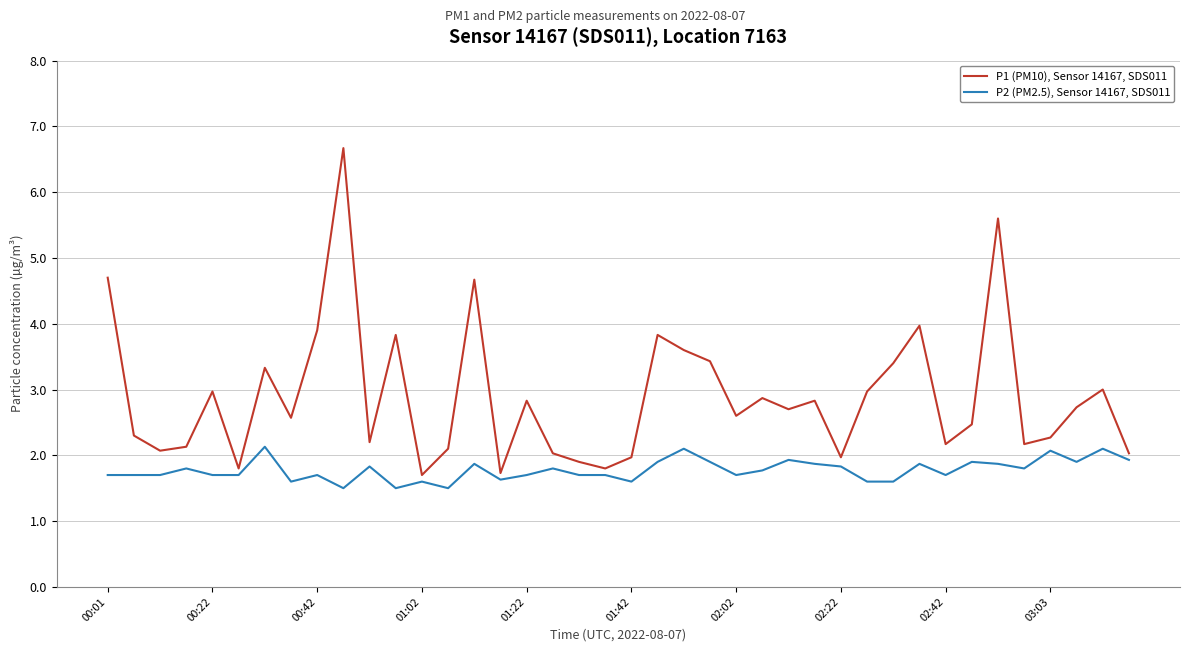

What is the difference between the maximum and minimum values in the P2 (PM2.5), Sensor 14167, SDS011 series?

0.6